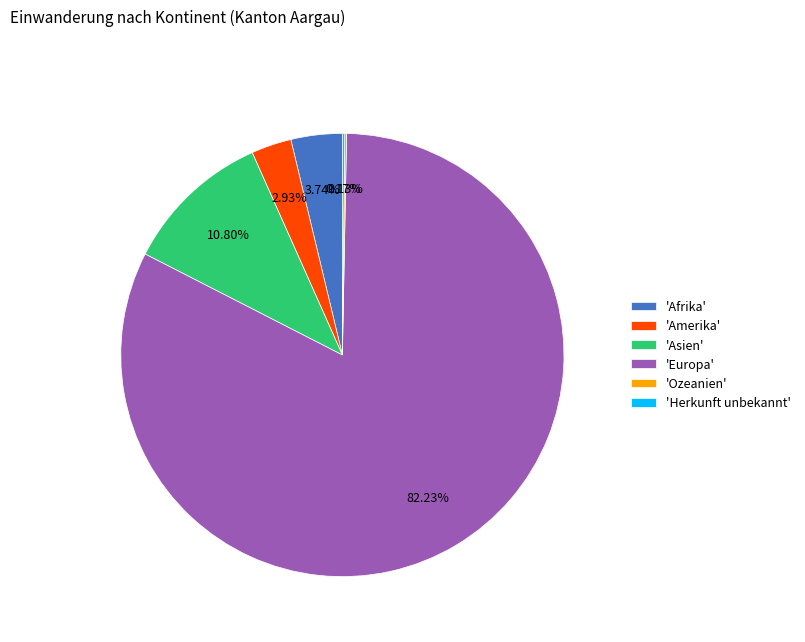

Do 'Afrika' and 'Asien' together represent more than half of the pie?

No